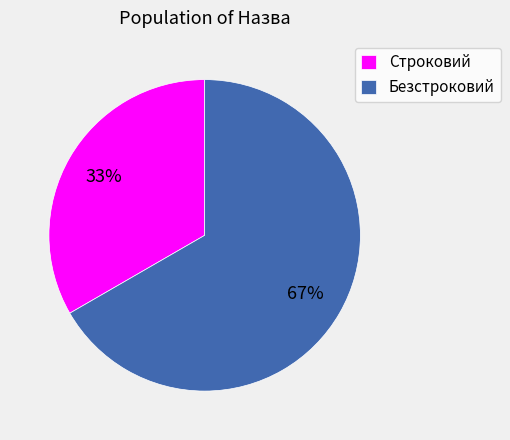

How many slices are in this pie chart?

2